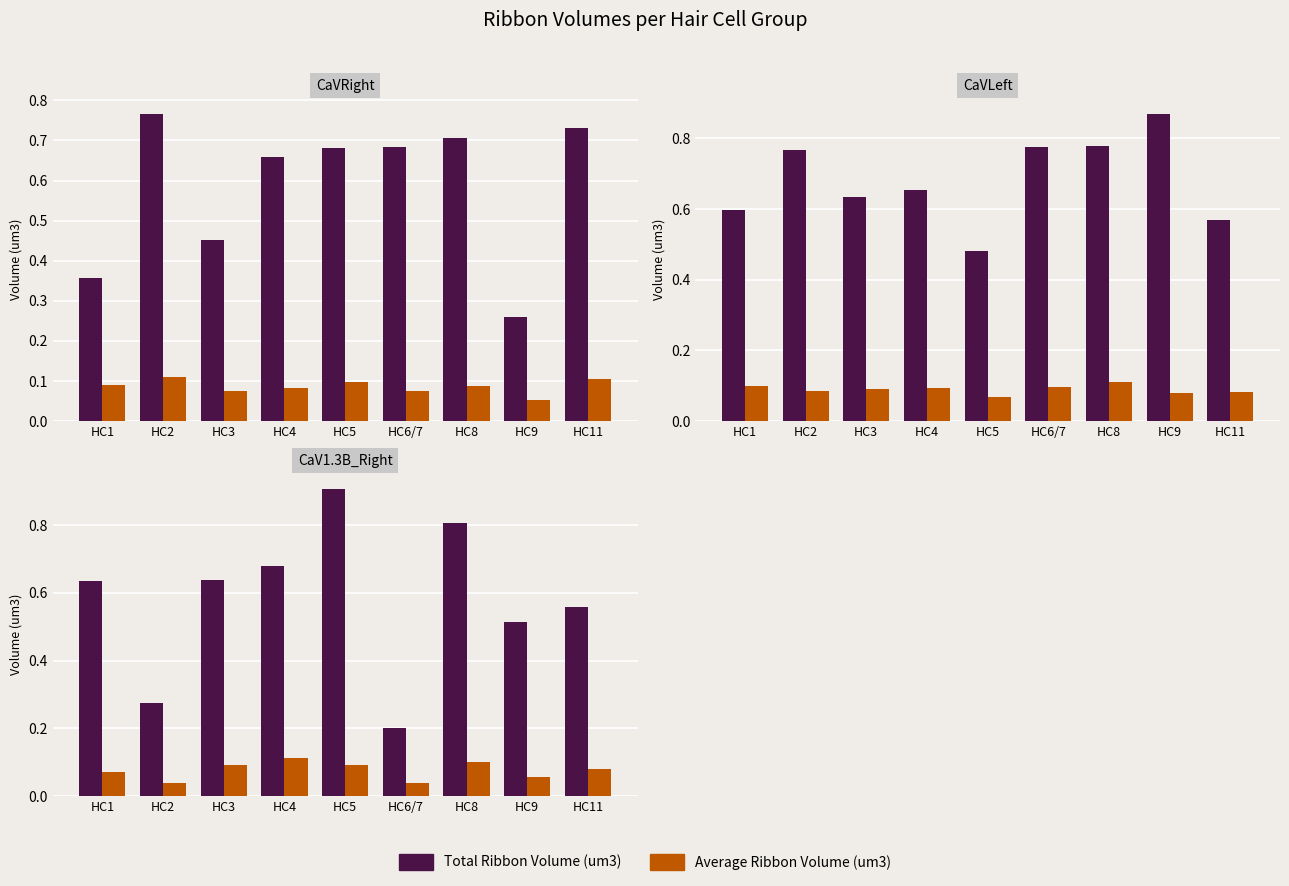

What is the difference between the Total Ribbon Volume (um3) values at HC1 and HC11?

0.1